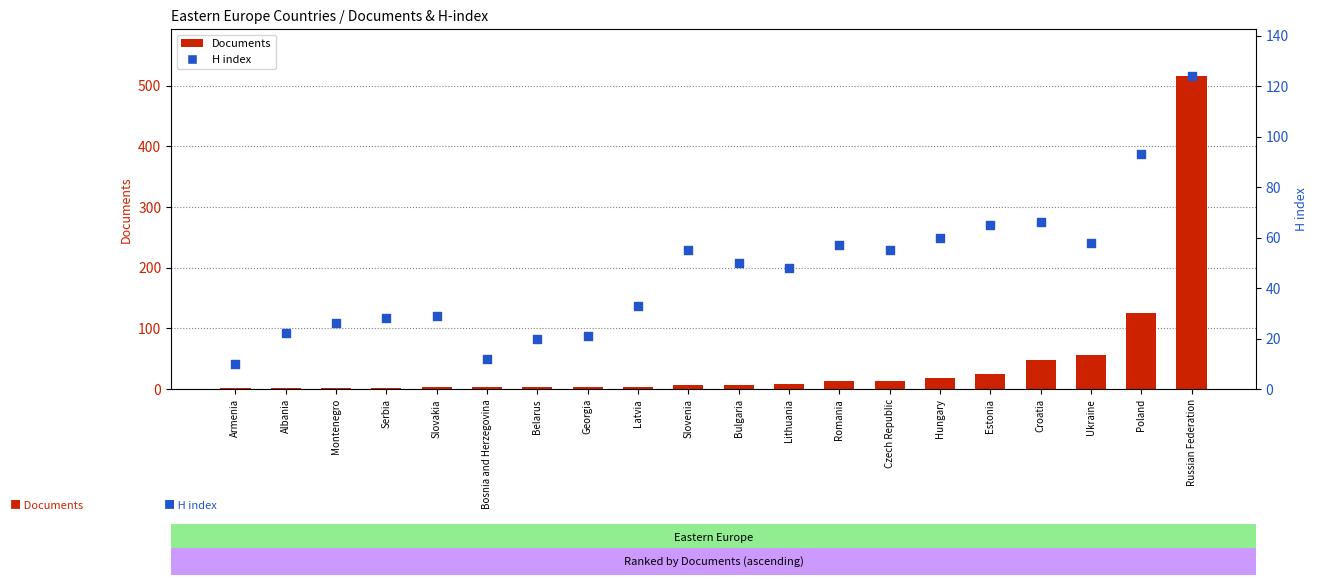

Which series has the largest total across all categories?

H index